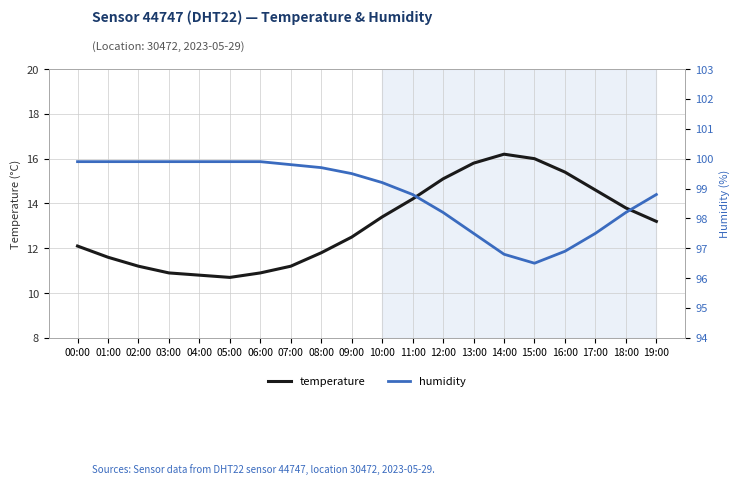

True or false: humidity and temperature intersect in this chart.

False